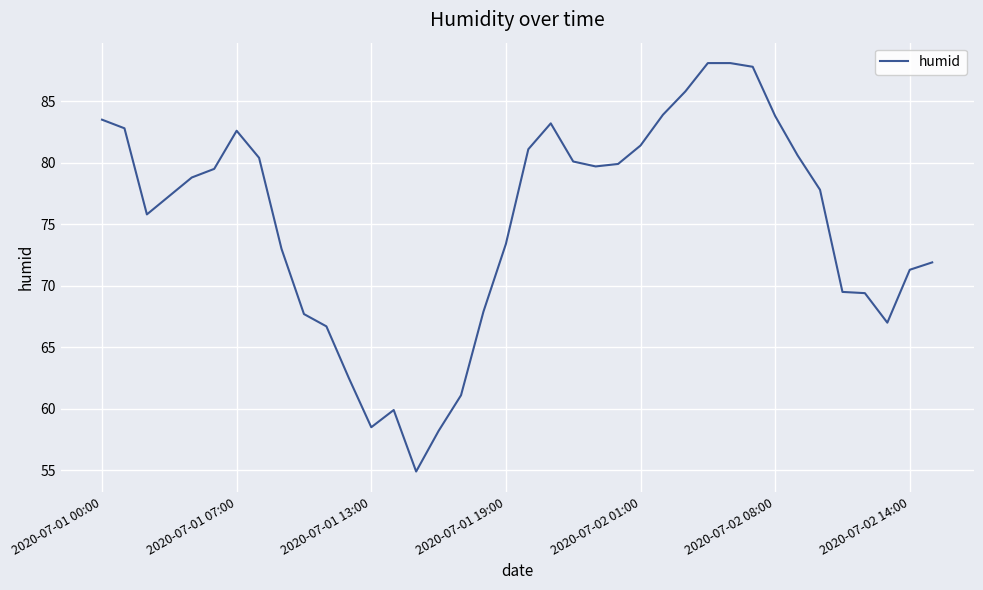

What is the smallest value displayed?

54.9